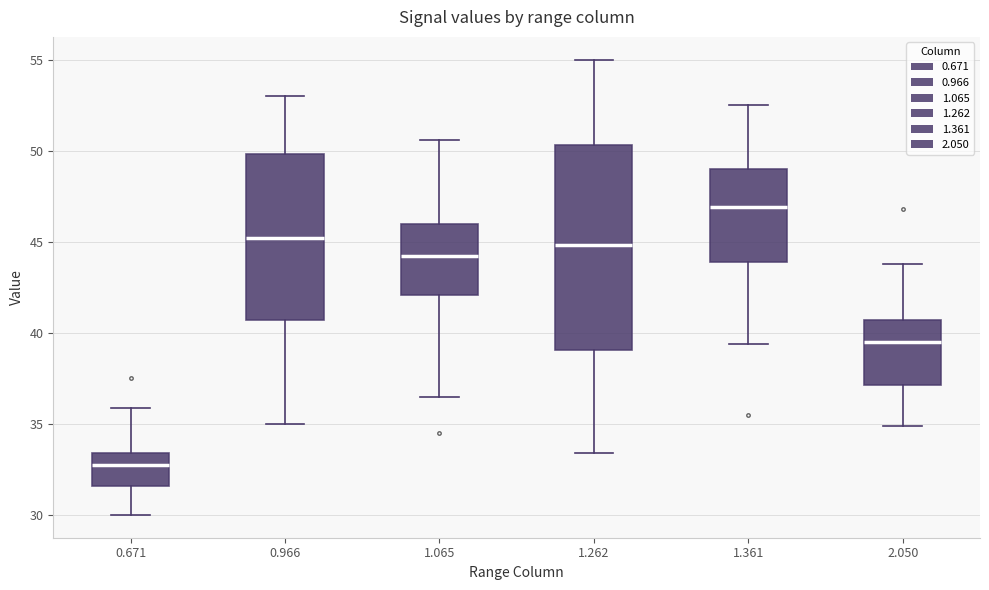

Reading left to right, read every box against the y-axis: the position of its median line, the range the box covers, and the ends of its whiskers. The values are not printed on the chart, so give them approximately, as read against the axis.

0.671: median 33.0, box 31.5 to 33.5, whiskers 30.0 to 36.0
0.966: median 45.0, box 40.5 to 50.0, whiskers 35.0 to 53.0
1.065: median 44.0, box 42.0 to 46.0, whiskers 36.5 to 50.5
1.262: median 45.0, box 39.0 to 50.5, whiskers 33.5 to 55.0
1.361: median 47.0, box 44.0 to 49.0, whiskers 39.5 to 52.5
2.050: median 39.5, box 37.0 to 40.5, whiskers 35.0 to 44.0